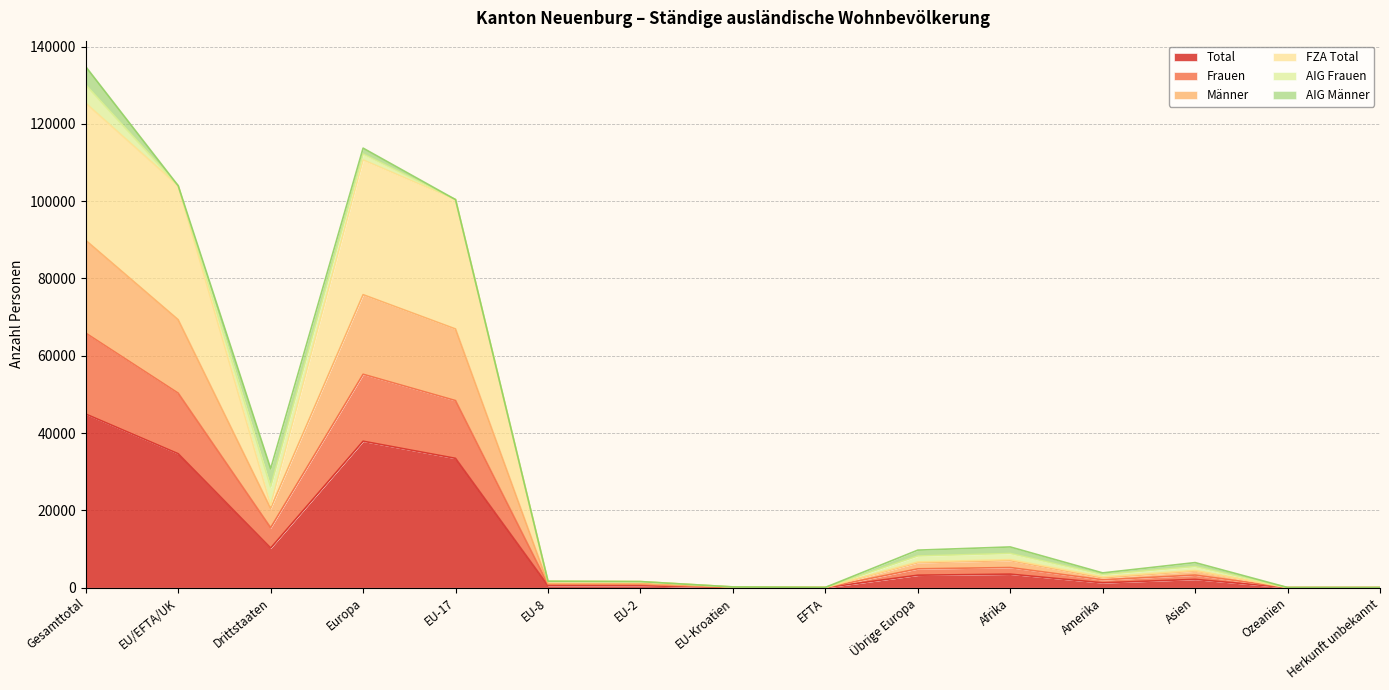

What is the value of the FZA Total point at the 3rd from the left?

21350